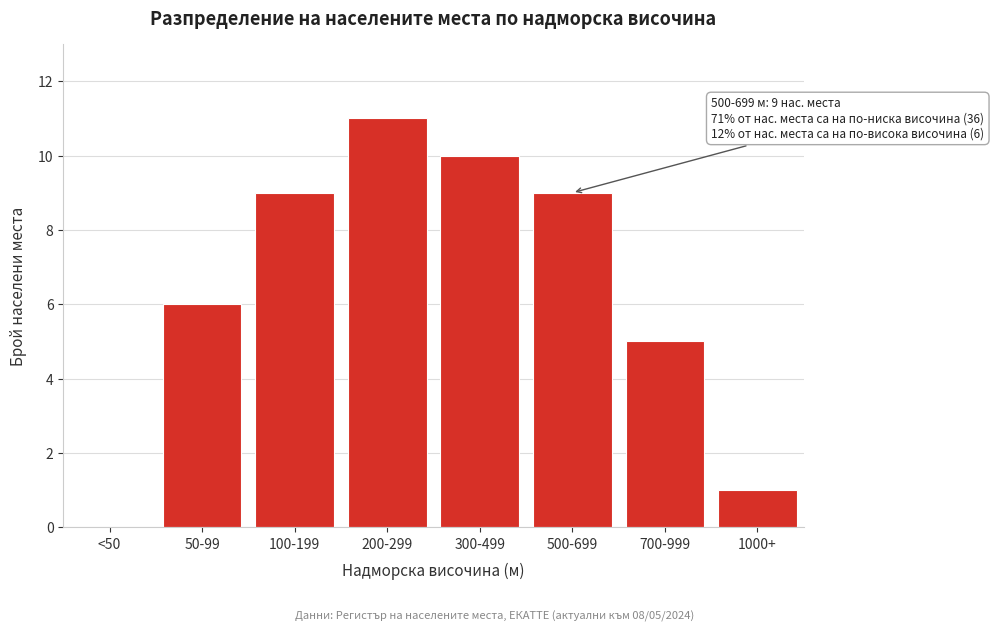

Reading left to right, transcribe all the data shown in this chart.

<50=0	50-99=6	100-199=9	200-299=11	300-499=10	500-699=9	700-999=5	1000+=1